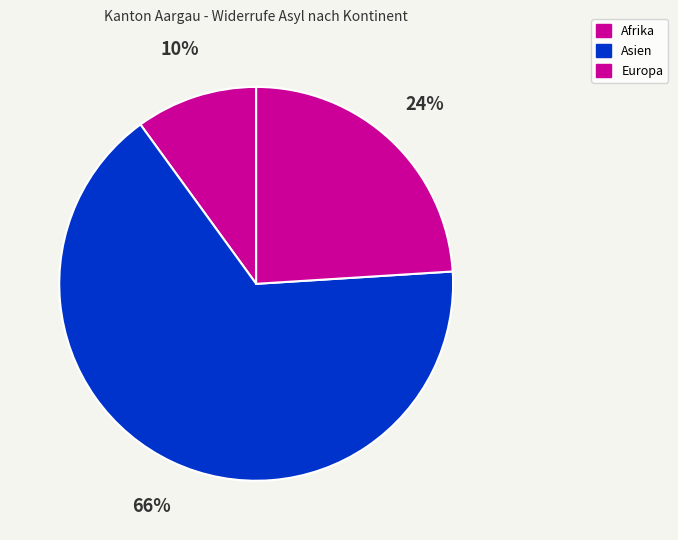

Which category has the biggest portion of the pie?

Asien